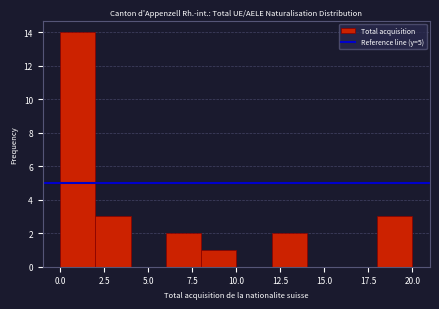

Reading left to right, transcribe this chart: for each bar, give the range it covers on the x-axis and its height. The values are not printed on the chart, so give them approximately, as read against the axis.

0 to 2: 14
2 to 4: 3
4 to 6: 0
6 to 8: 2
8 to 10: 1
10 to 12: 0
12 to 14: 2
14 to 16: 0
16 to 18: 0
18 to 20: 3